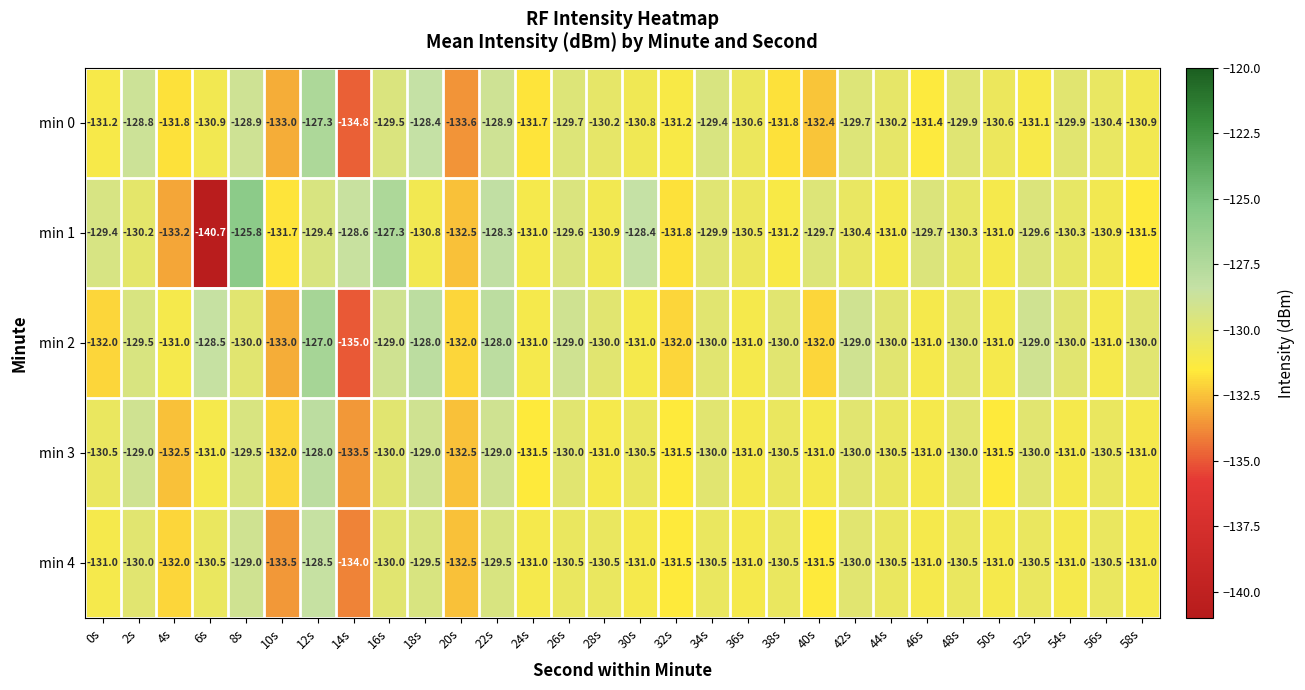

Which series has the widest spread of values?

min 1